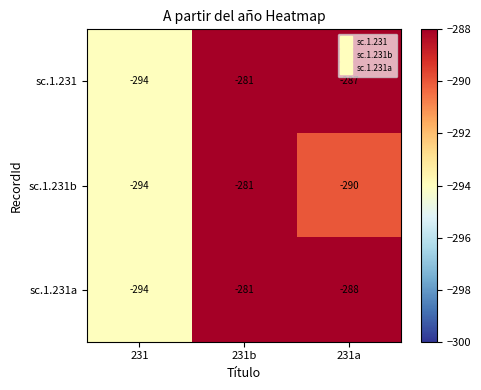

The value of sc.1.231 at 231b is -108. True or false?

False